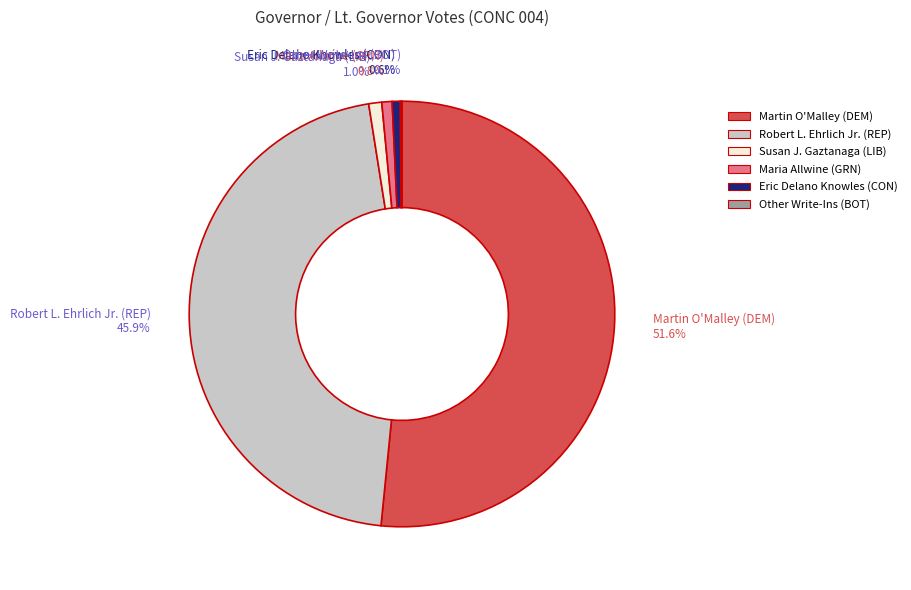

To the nearest percent, what is the average slice percentage?

17%